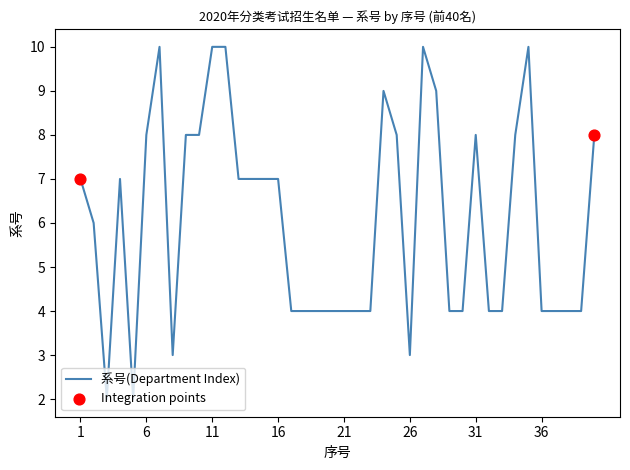

What is the difference between the maximum and minimum values?

8